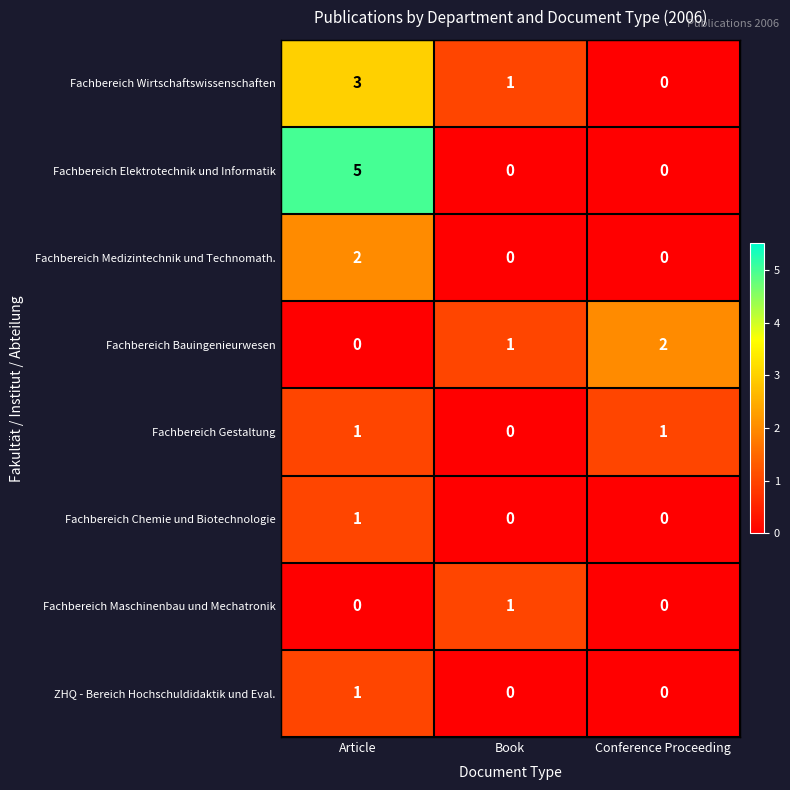

What is the difference between the Fachbereich Elektrotechnik und Informatik values at Article and Conference Proceeding?

5